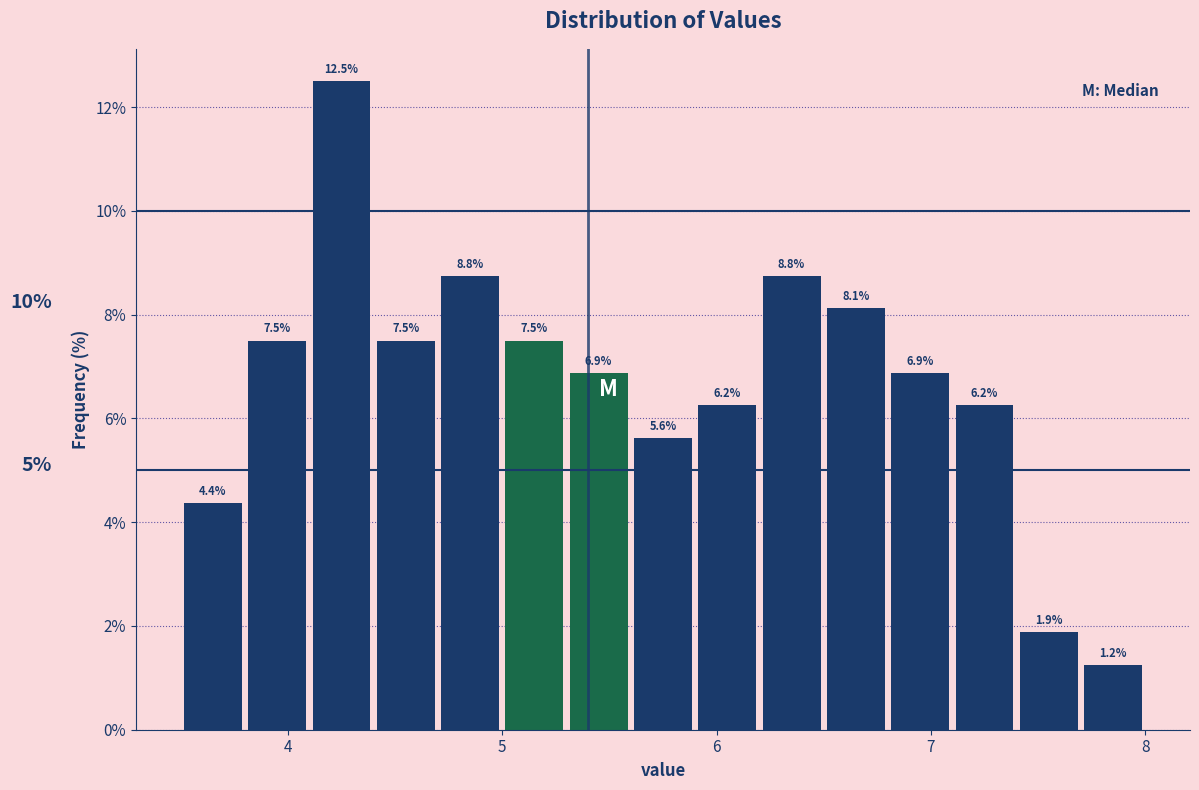

Read against the x-axis, roughly where is the centre of the tallest bar?

4.3